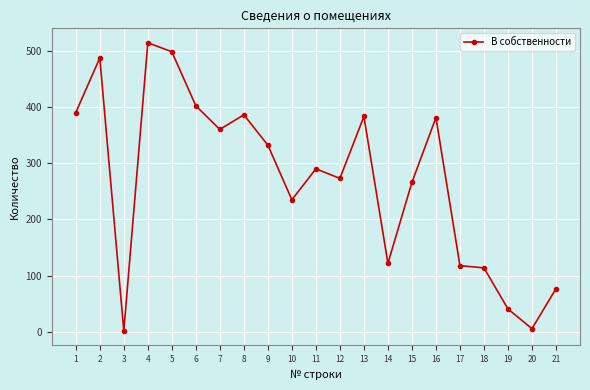

What is the ratio of the value at 8 to the value at 21?

5.0